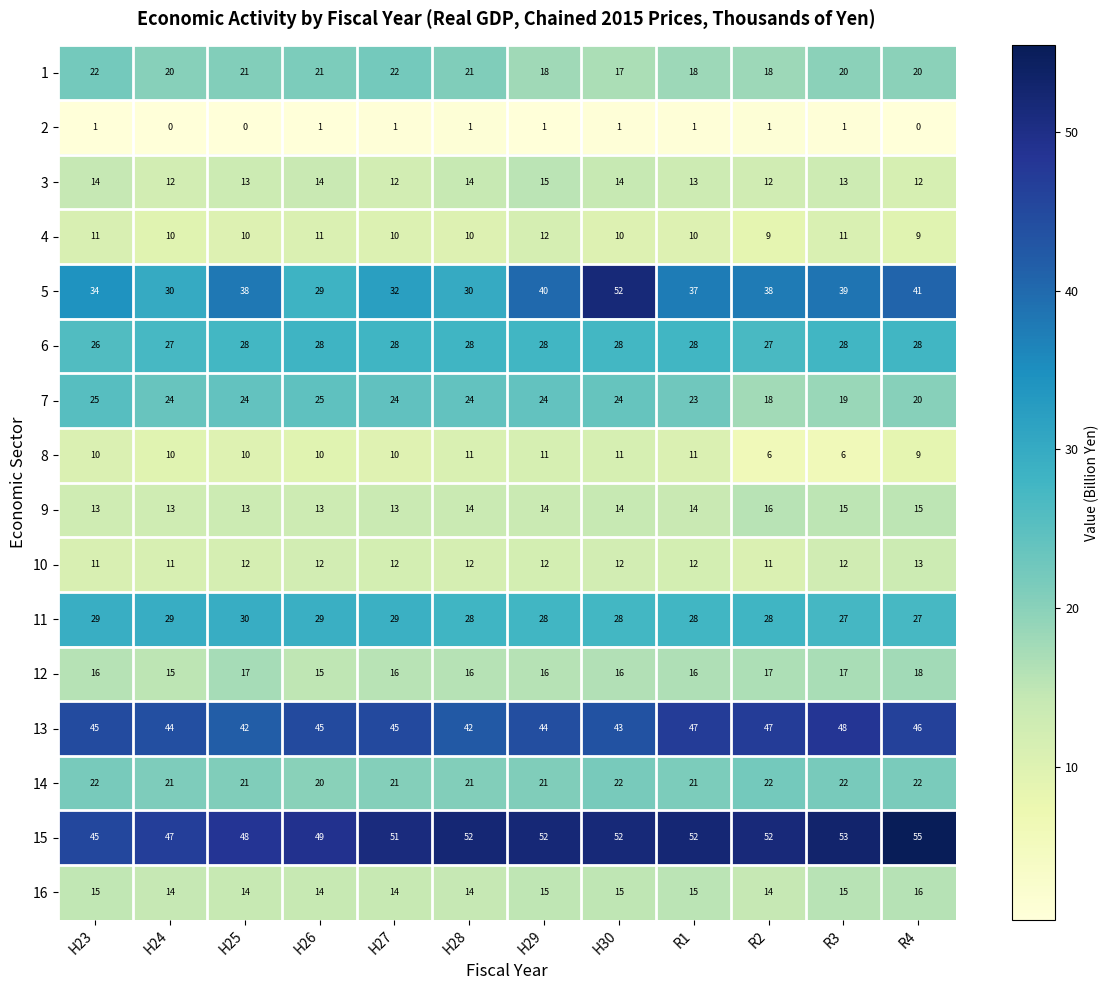

The value of 11 at H27 is 29. True or false?

True